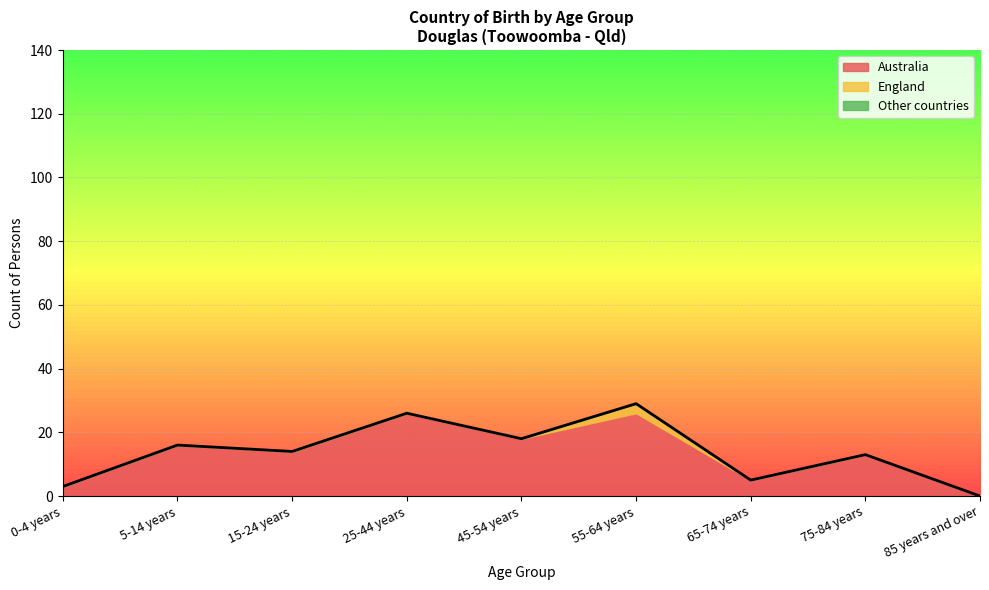

Reading left to right, list all the values displayed in this chart.

Australia: 0-4 years=3	5-14 years=16	15-24 years=14	25-44 years=26	45-54 years=18	55-64 years=26	65-74 years=5	75-84 years=13	85 years and over=0
England: 0-4 years=0	5-14 years=0	15-24 years=0	25-44 years=0	45-54 years=0	55-64 years=3	65-74 years=0	75-84 years=0	85 years and over=0
Other countries: 0-4 years=0	5-14 years=0	15-24 years=0	25-44 years=0	45-54 years=0	55-64 years=0	65-74 years=0	75-84 years=0	85 years and over=0